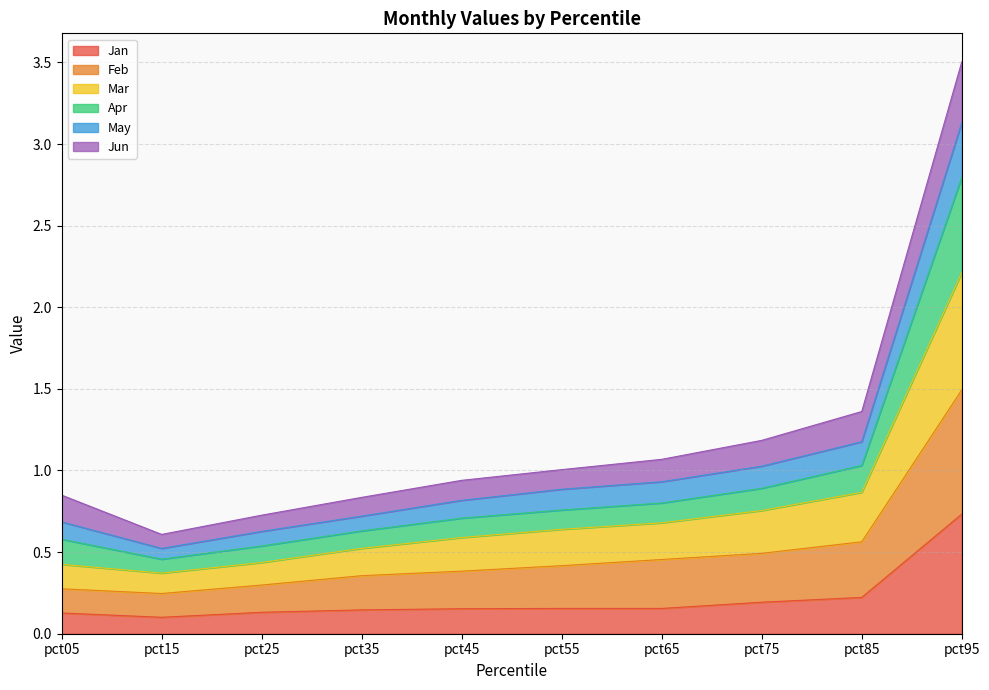

At which category is the sum across all series the highest?

pct95